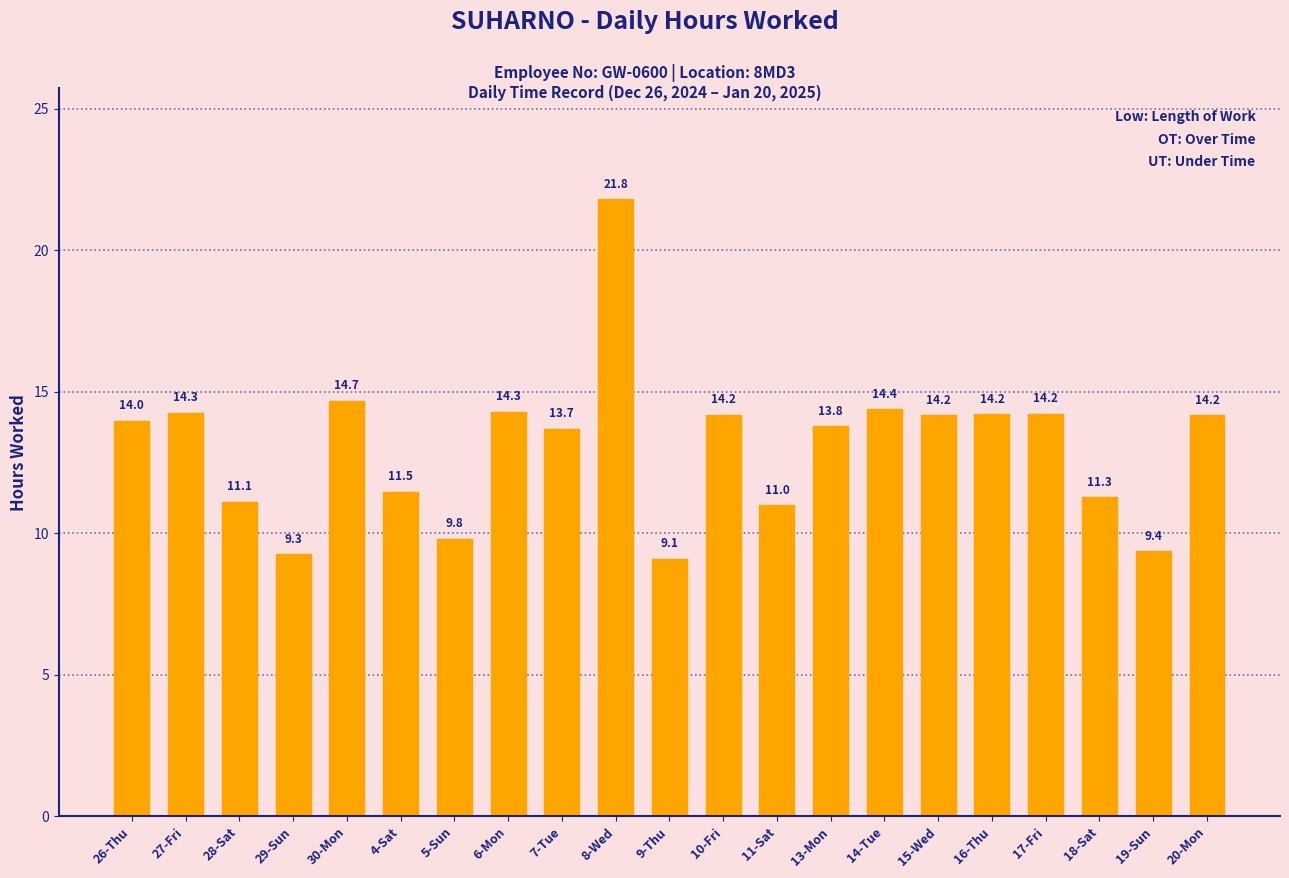

Which category has the highest value across all series?

8-Wed